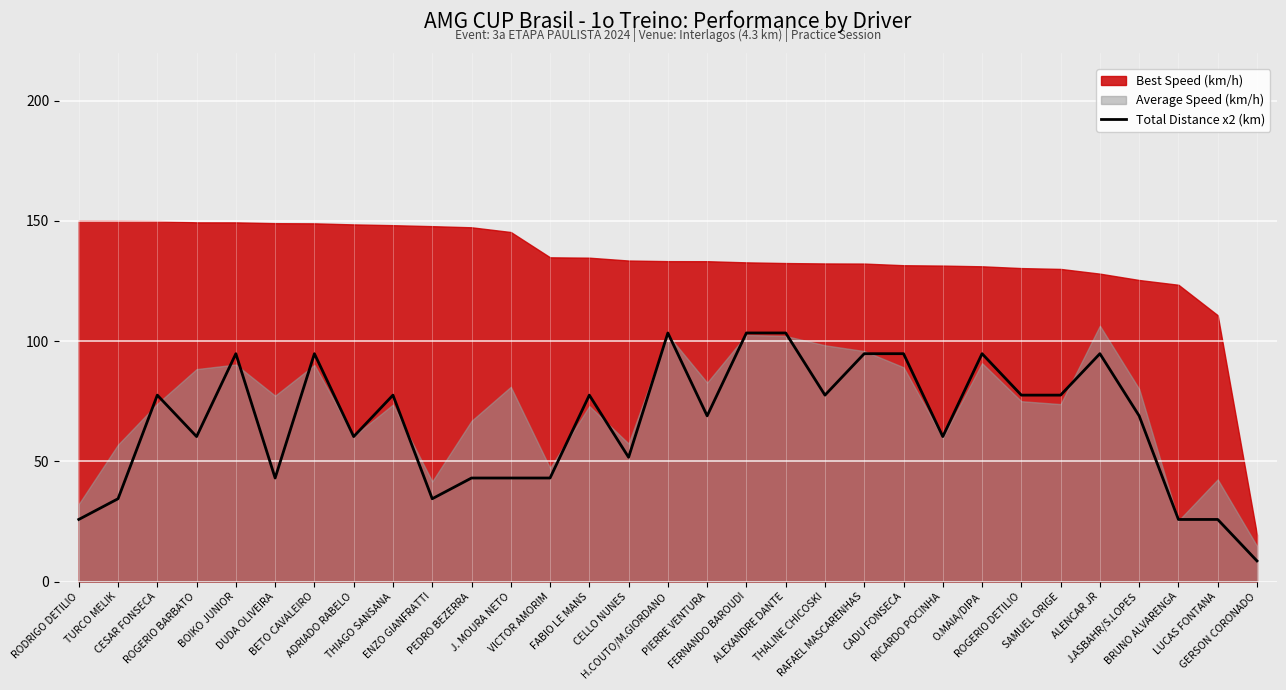

At which category does the data reach its first local valley?

ROGERIO BARBATO